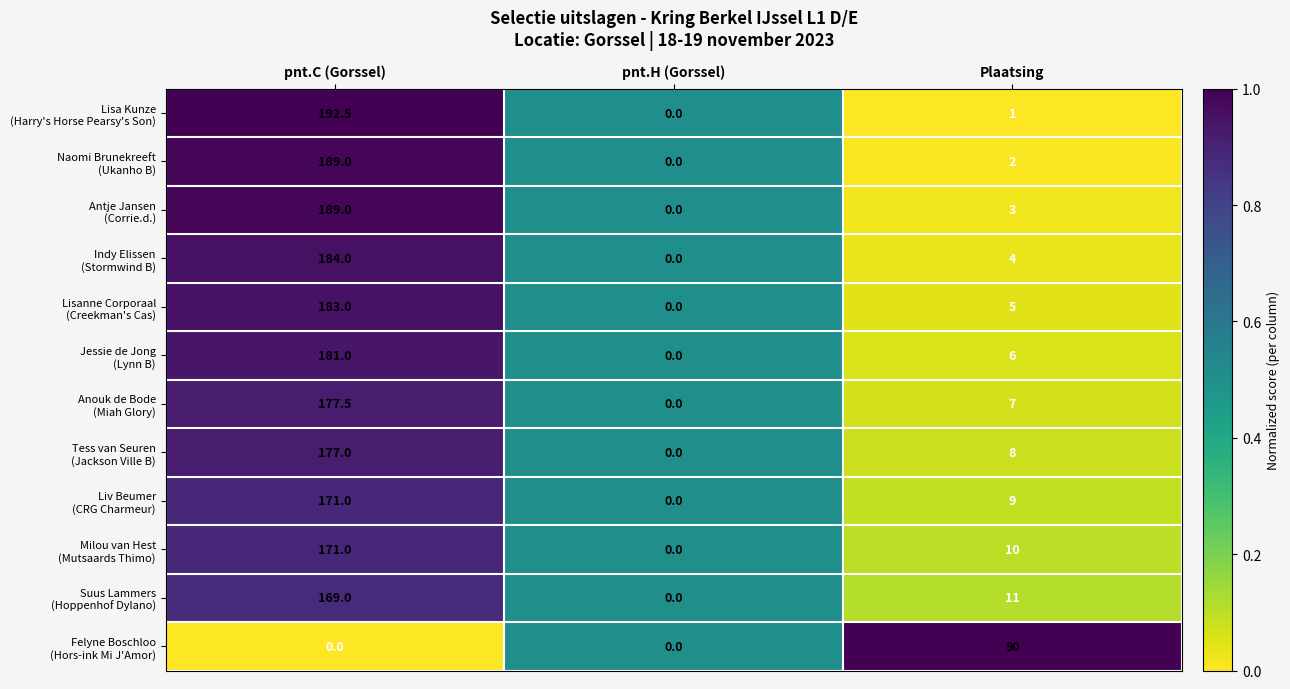

At which category does the chart reach its peak across all series?

pnt.C (Gorssel)